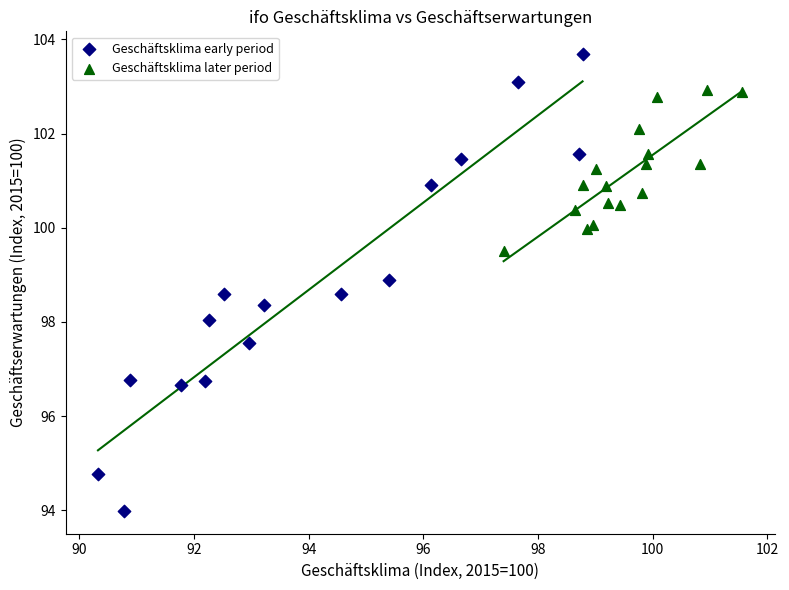

What are all the series names shown in the legend?

Geschäftsklima early period, Geschäftsklima later period